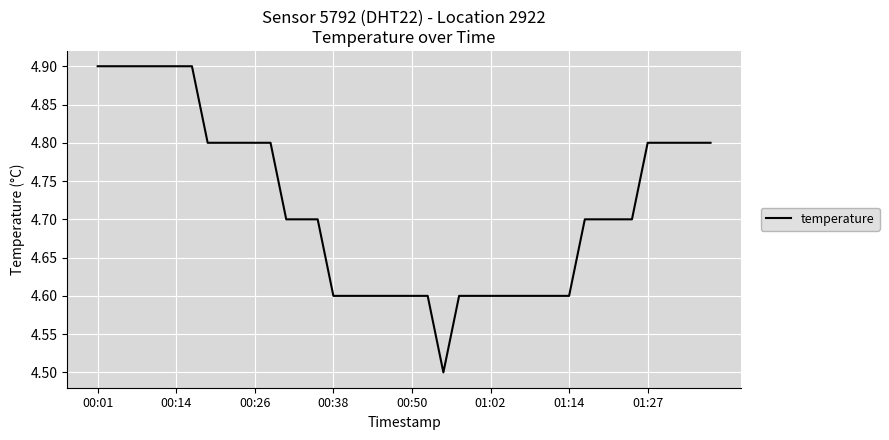

What is the minimum value shown in the chart?

4.5